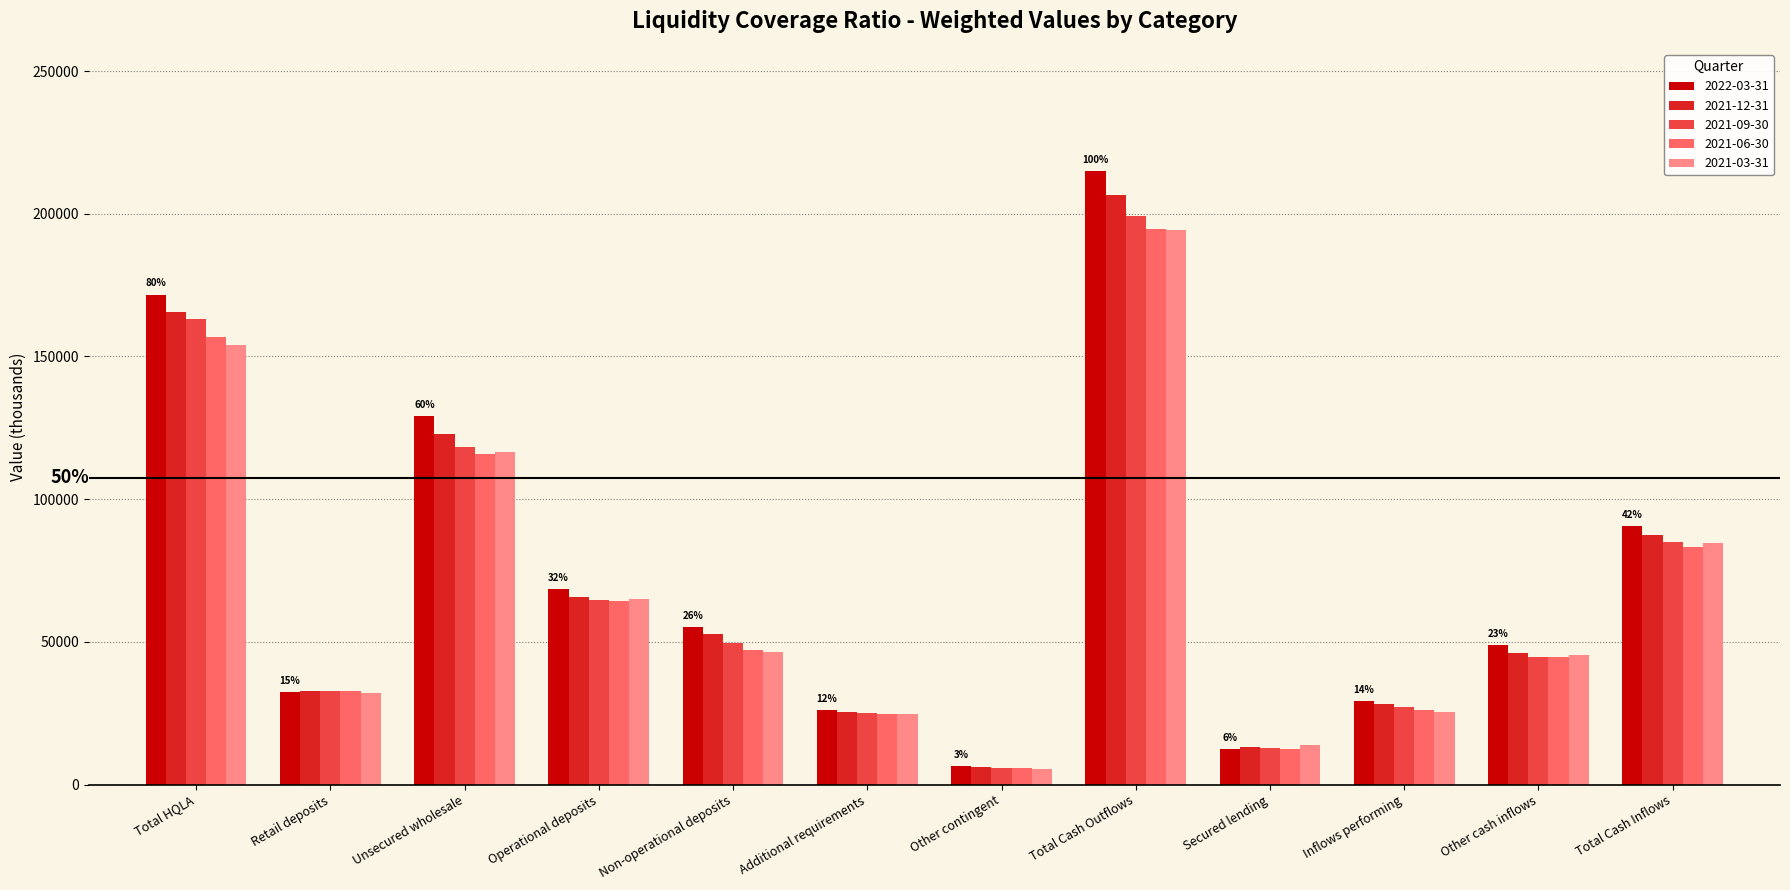

Is the value of 2021-12-31 at Non-operational deposits greater than the value of 2021-06-30 at Additional requirements?

Yes